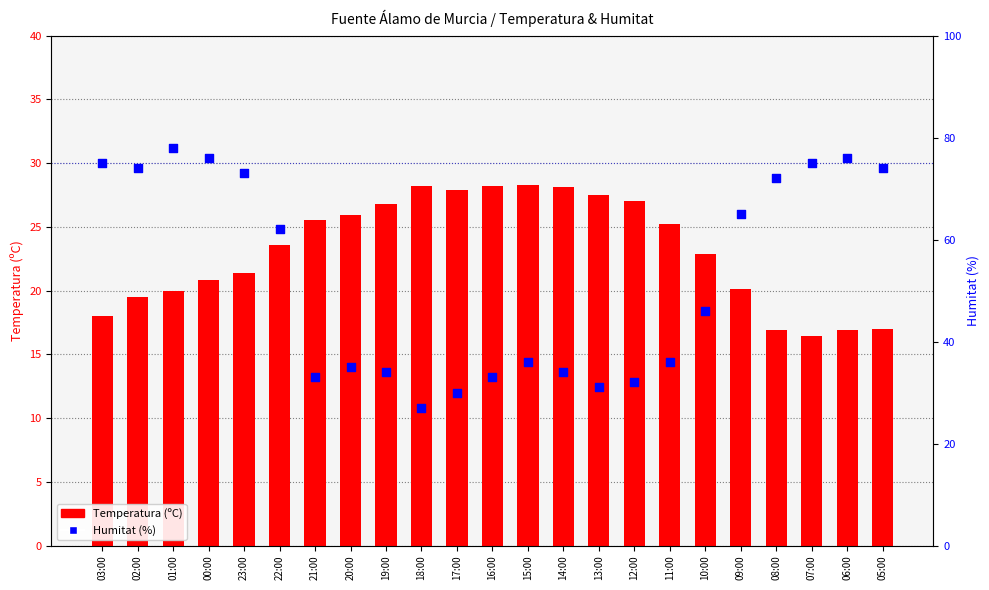

Which series contains the lowest Y value?

Temperatura (ºC)